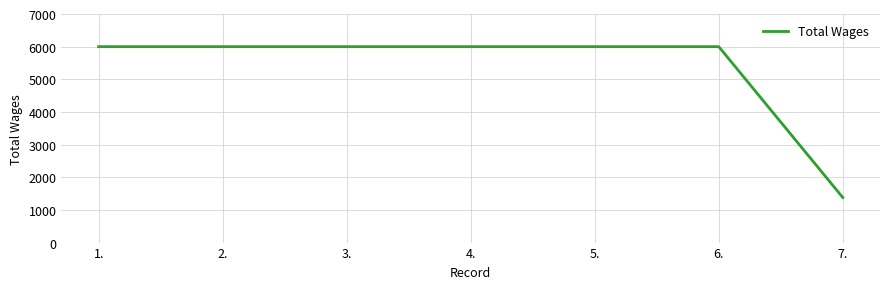

What position from the left is 6.?

6